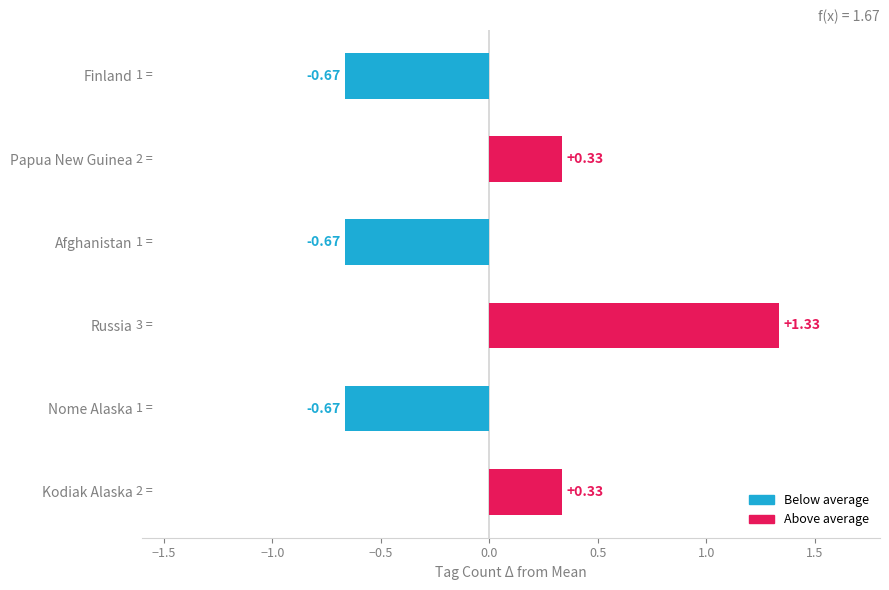

Which has a higher value, Russia or Finland?

Russia